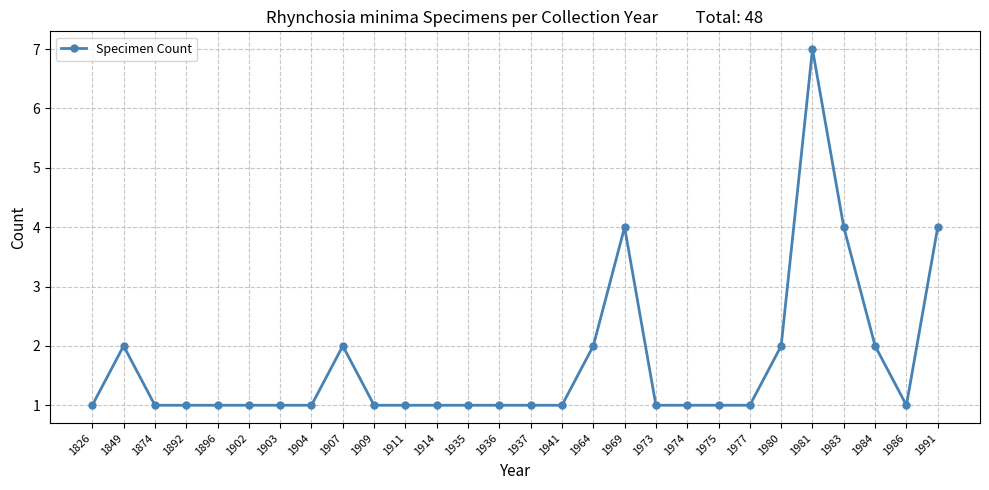

At which category does the chart reach its peak across all series?

1981